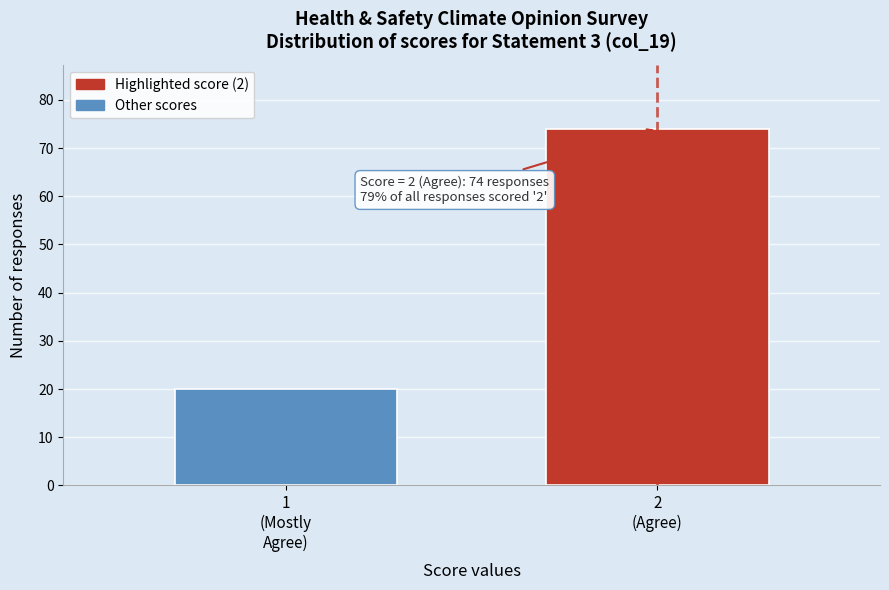

Reading right to left, extract all data points from this chart.

74	20